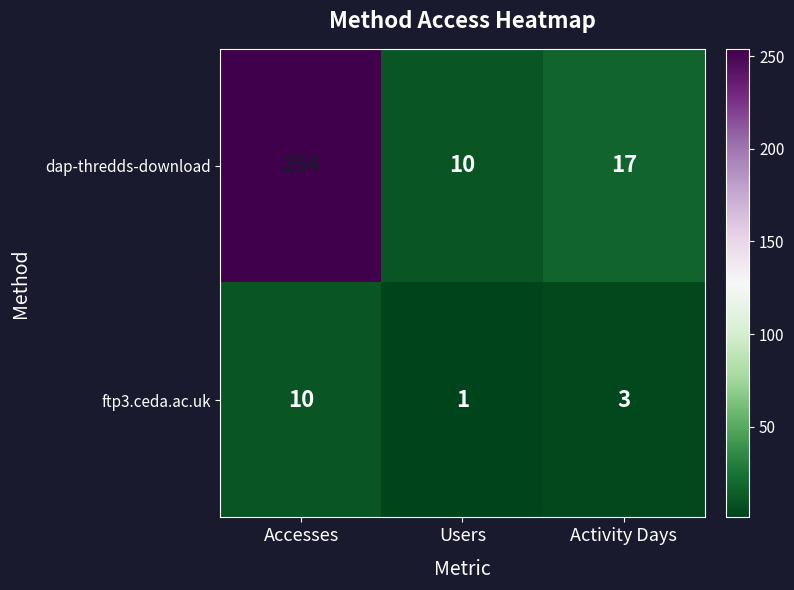

How many categories are shown in the chart?

3